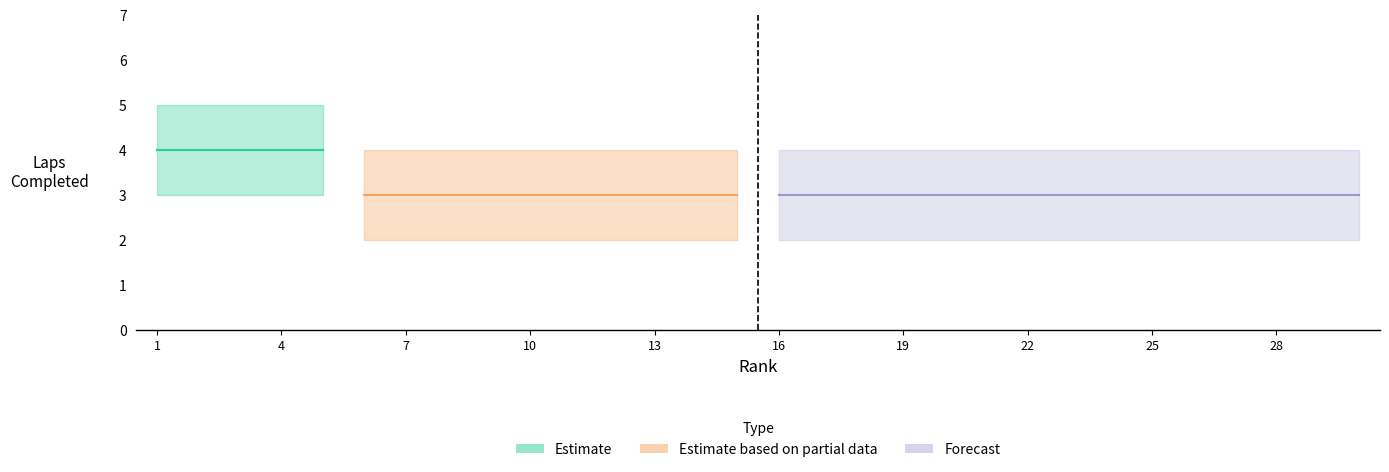

The value of Upper bound at 20 is 1. True or false?

False